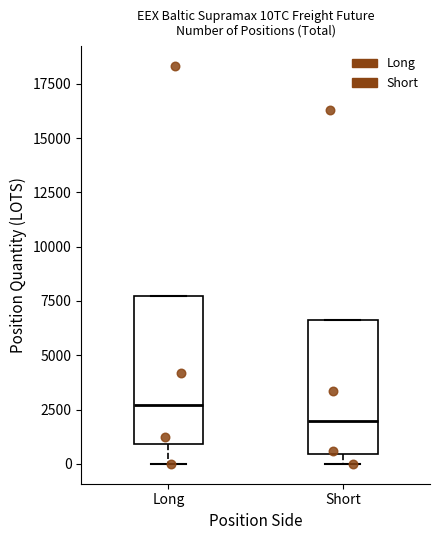

Which box is the tallest, from its lower edge to its upper edge?

Long